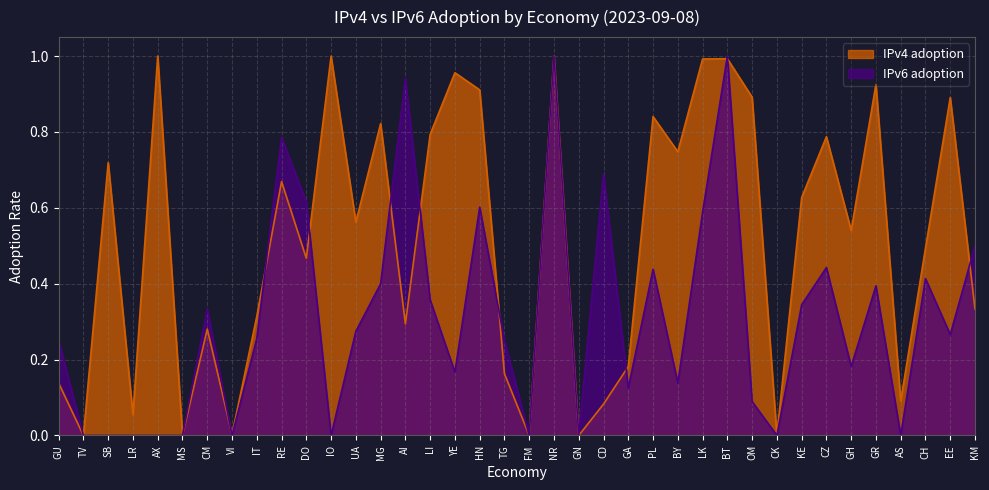

How many values in IPv6 adoption are above zero?

27